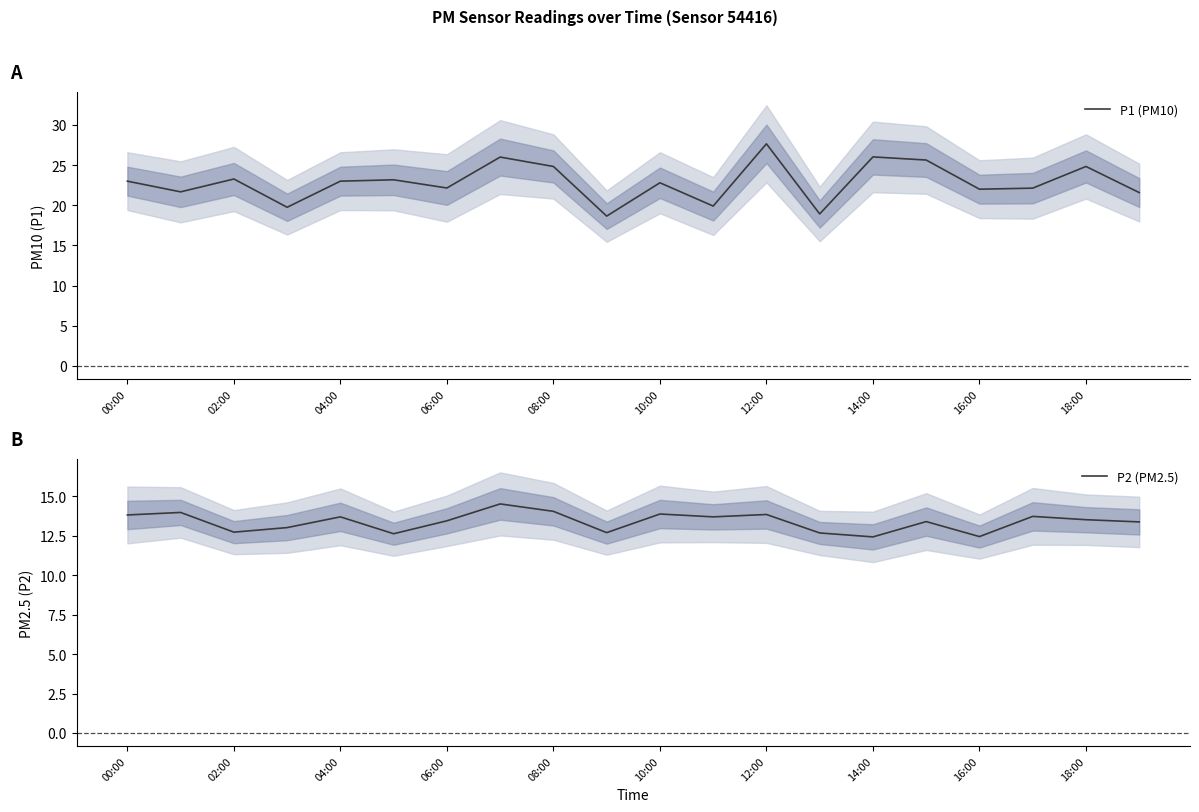

The value of P2 (PM2.5) at 04:00 is 8.1. True or false?

False